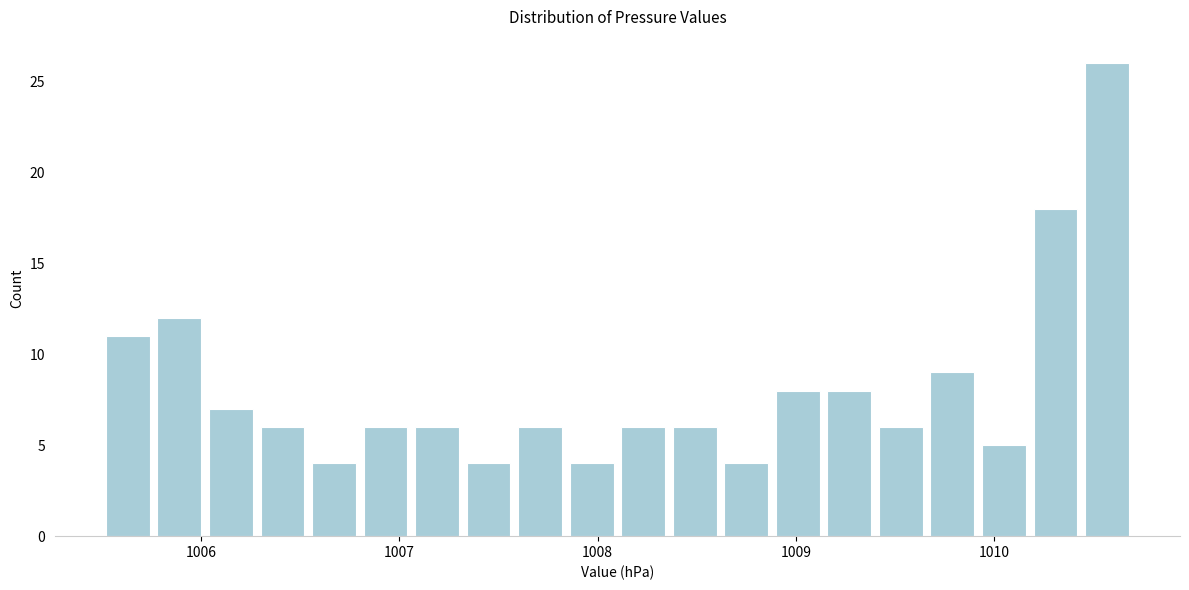

Read against the x-axis, roughly where is the centre of the tallest bar?

1010.6